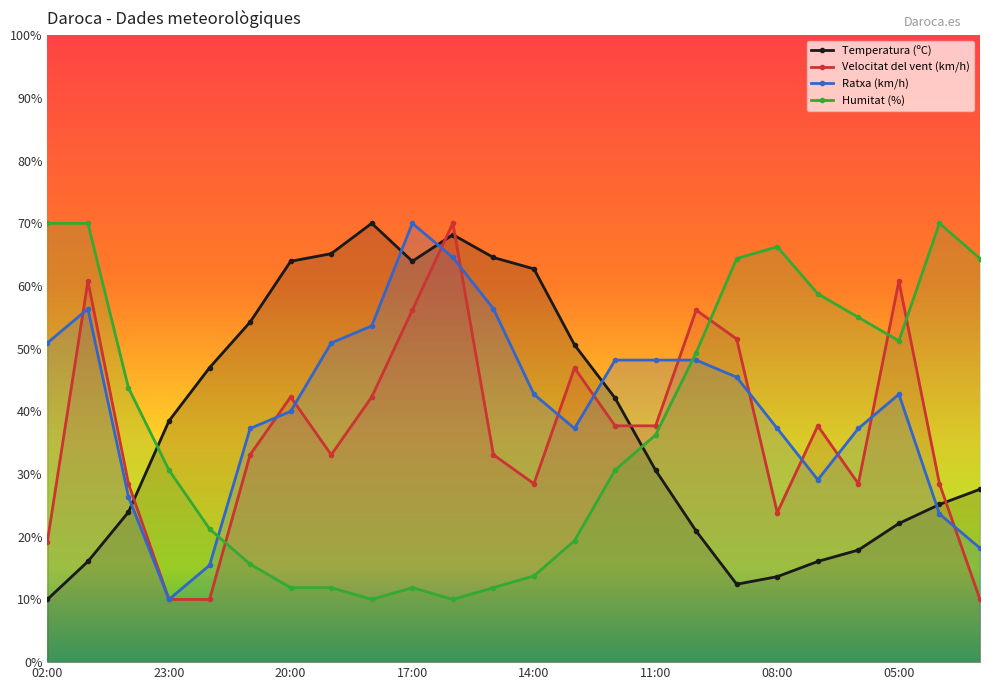

At 13:00, list the series in order from largest to smallest.

Temperatura (ºC), Velocitat del vent (km/h), Ratxa (km/h), Humitat (%)